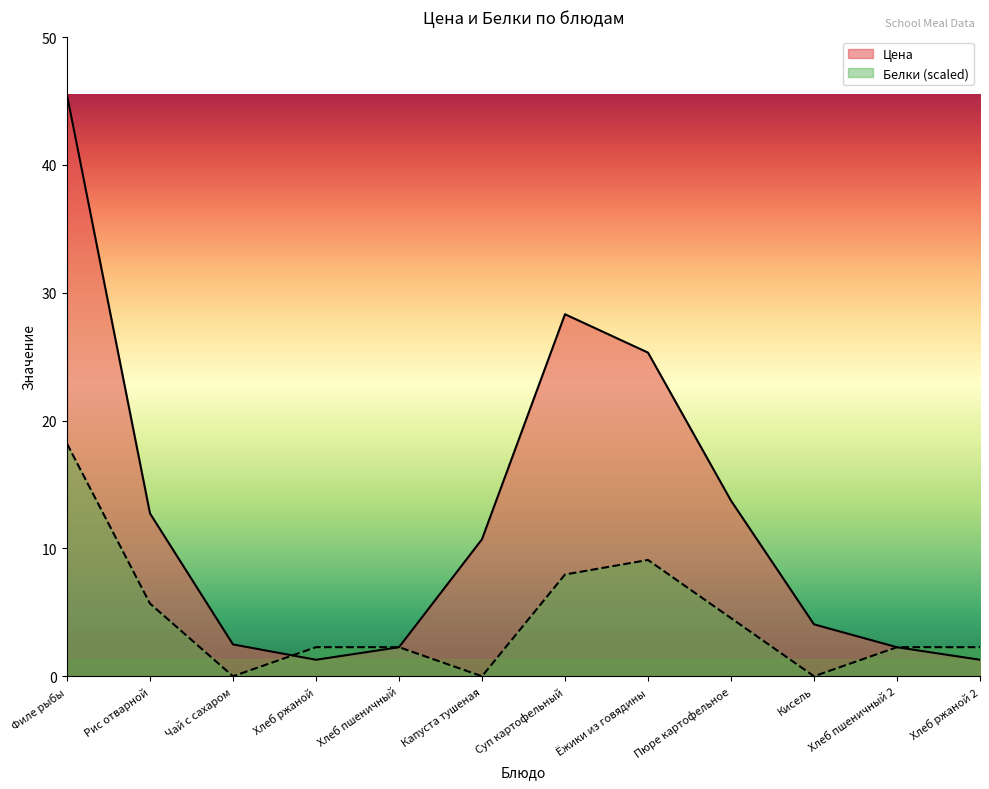

How many interior local peaks does the Белки series have?

1